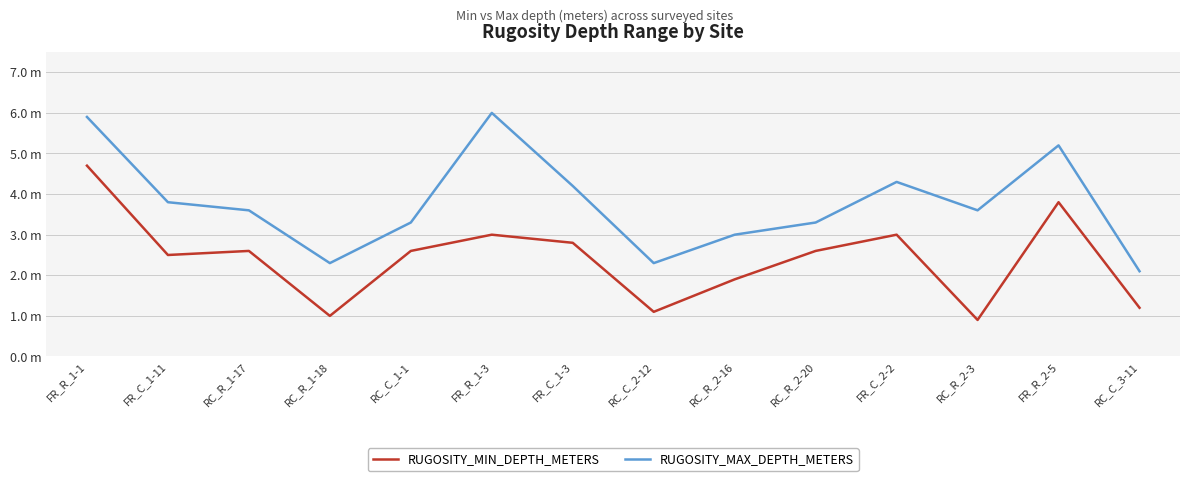

List the series in order of their peak value, highest first.

RUGOSITY_MAX_DEPTH_METERS, RUGOSITY_MIN_DEPTH_METERS